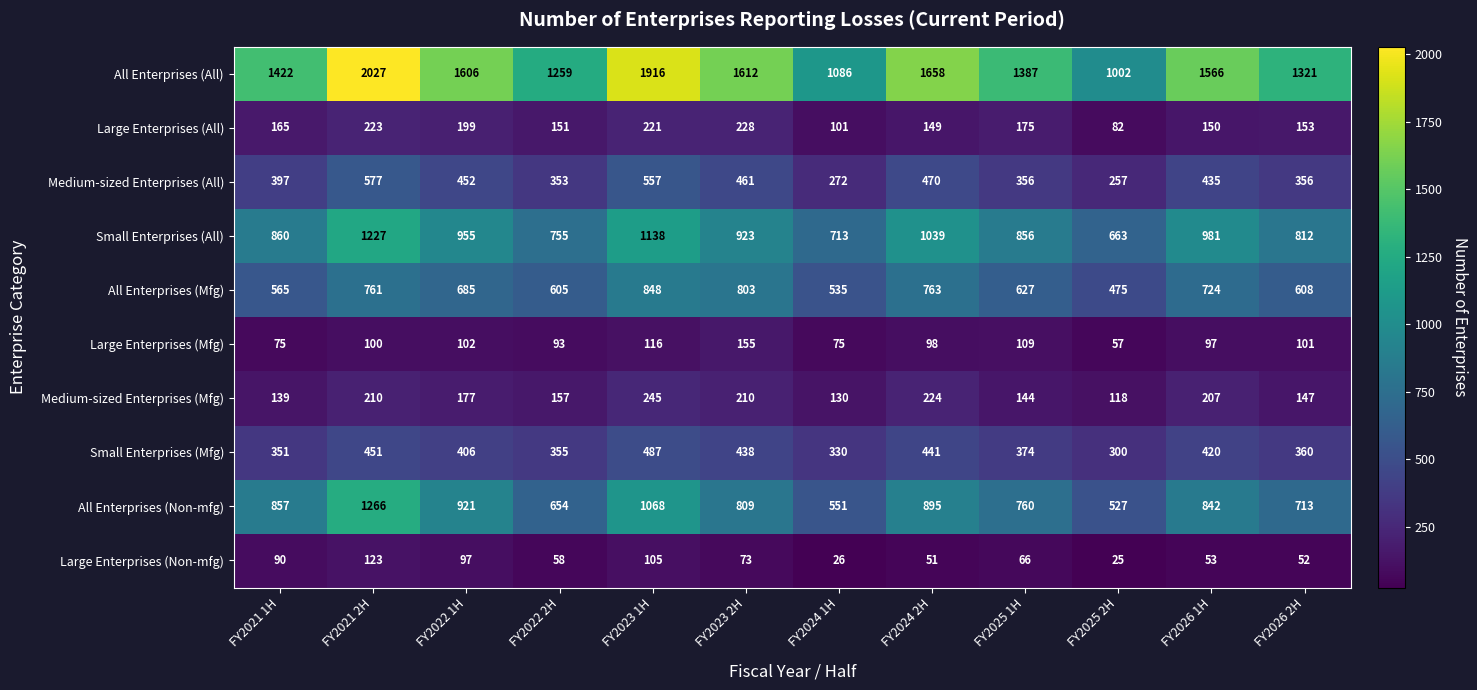

Where is Medium-sized Enterprises (Mfg) nearest to the value 181?

FY2022 1H